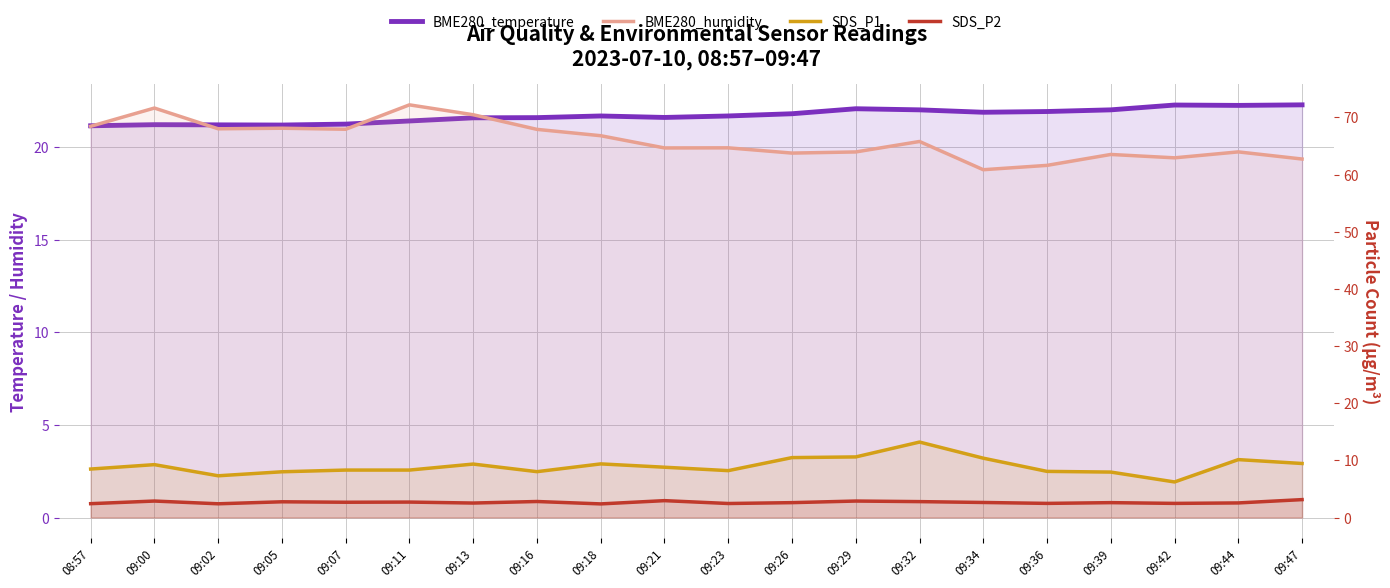

Reading right to left, transcribe all the data shown in this chart.

BME280_temperature: 09:47=22.3	09:44=22.2	09:42=22.3	09:39=22.0	09:36=21.9	09:34=21.9	09:32=22.0	09:29=22.1	09:26=21.8	09:23=21.7	09:21=21.6	09:18=21.7	09:16=21.6	09:13=21.6	09:11=21.4	09:07=21.2	09:05=21.2	09:02=21.2	09:00=21.2	08:57=21.1
BME280_humidity: 09:47=62.7	09:44=64.0	09:42=62.9	09:39=63.5	09:36=61.6	09:34=60.9	09:32=65.8	09:29=64.0	09:26=63.8	09:23=64.7	09:21=64.7	09:18=66.8	09:16=67.9	09:13=70.5	09:11=72.2	09:07=67.9	09:05=68.1	09:02=68.0	09:00=71.6	08:57=68.5
SDS_P1: 09:47=9.4	09:44=10.1	09:42=6.2	09:39=8.0	09:36=8.1	09:34=10.4	09:32=13.2	09:29=10.6	09:26=10.5	09:23=8.2	09:21=8.8	09:18=9.4	09:16=8.0	09:13=9.3	09:11=8.3	09:07=8.3	09:05=8.0	09:02=7.3	09:00=9.2	08:57=8.5
SDS_P2: 09:47=3.1	09:44=2.5	09:42=2.5	09:39=2.6	09:36=2.5	09:34=2.6	09:32=2.8	09:29=2.9	09:26=2.6	09:23=2.5	09:21=3.0	09:18=2.4	09:16=2.8	09:13=2.5	09:11=2.7	09:07=2.7	09:05=2.8	09:02=2.4	09:00=2.9	08:57=2.4